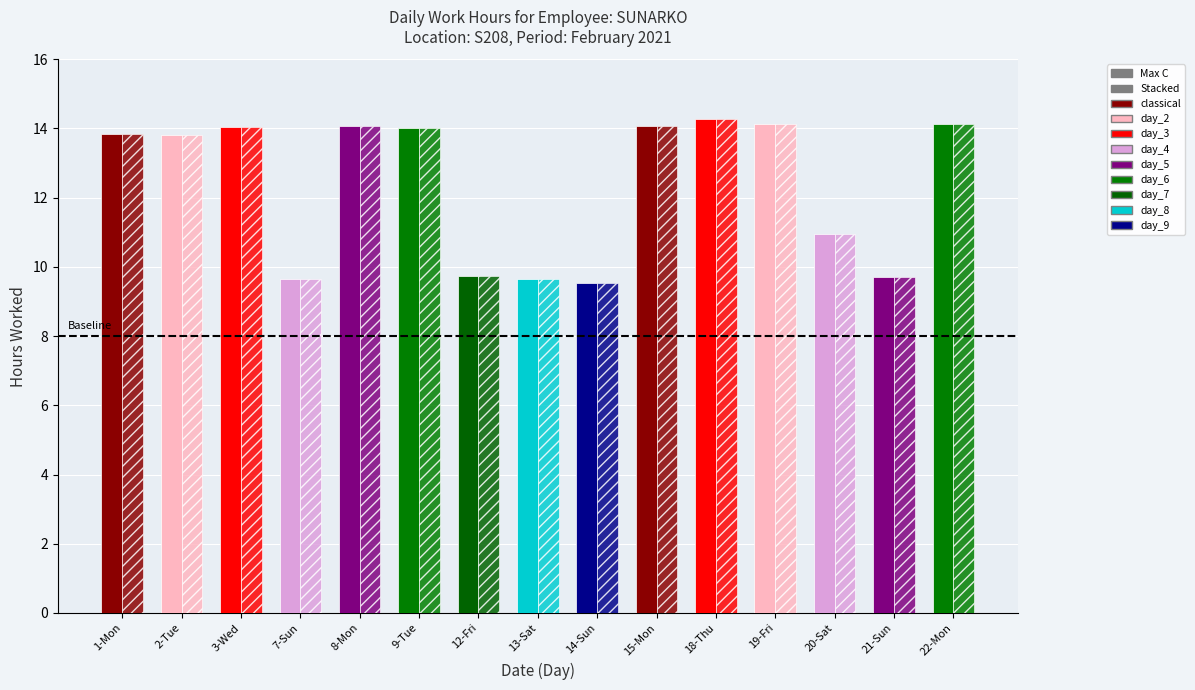

Reading left to right, extract all data points from this chart.

Max C: 13.8	13.8	14.0	9.6	14.1	14.0	9.8	9.7	9.5	14.1	14.3	14.1	11.0	9.7	14.1
Stacked: 13.8	13.8	14.0	9.6	14.1	14.0	9.8	9.7	9.5	14.1	14.3	14.1	11.0	9.7	14.1